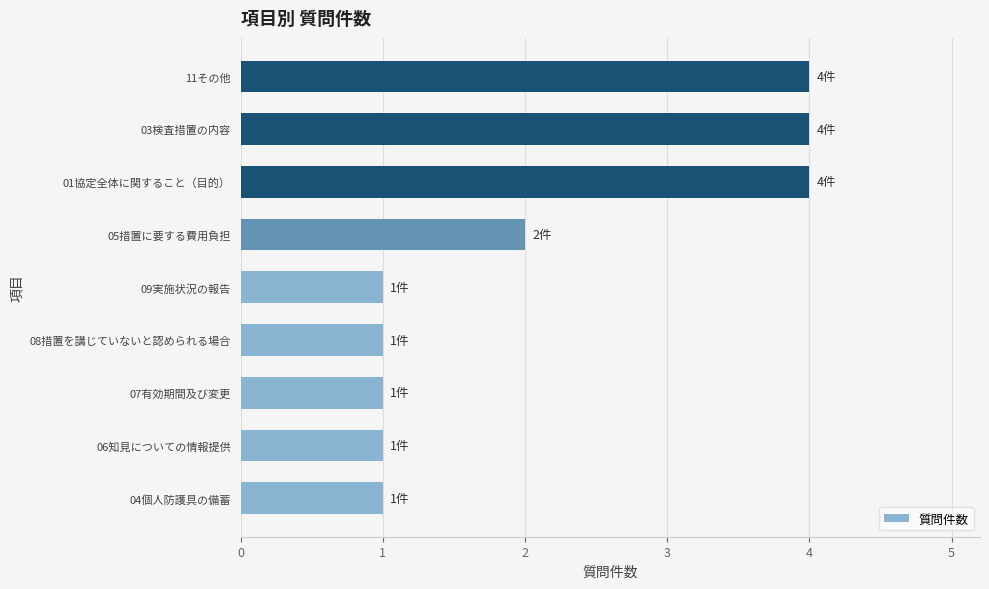

What is the minimum value shown in the chart?

1